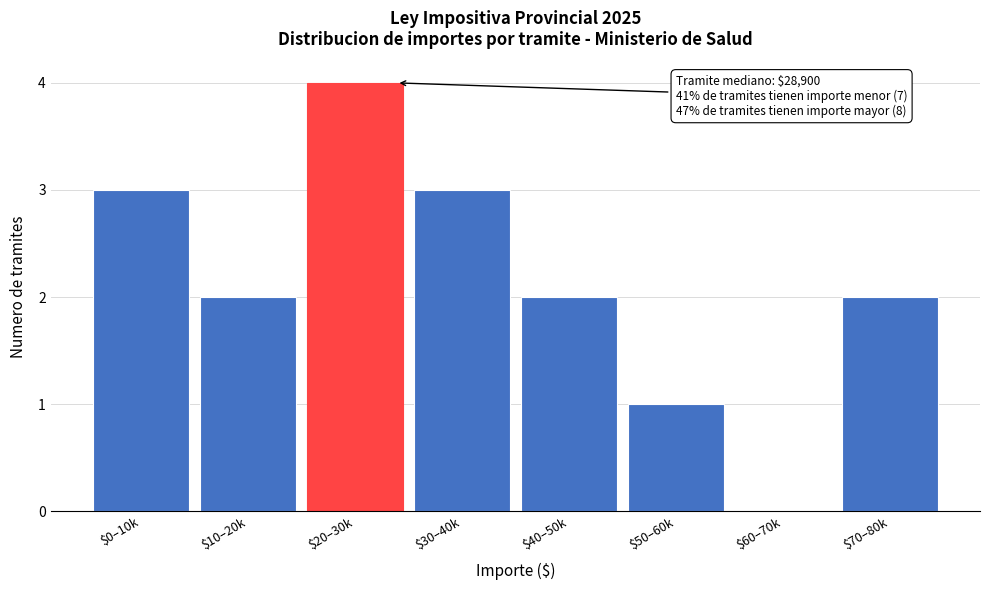

What is the sum of all values?

17